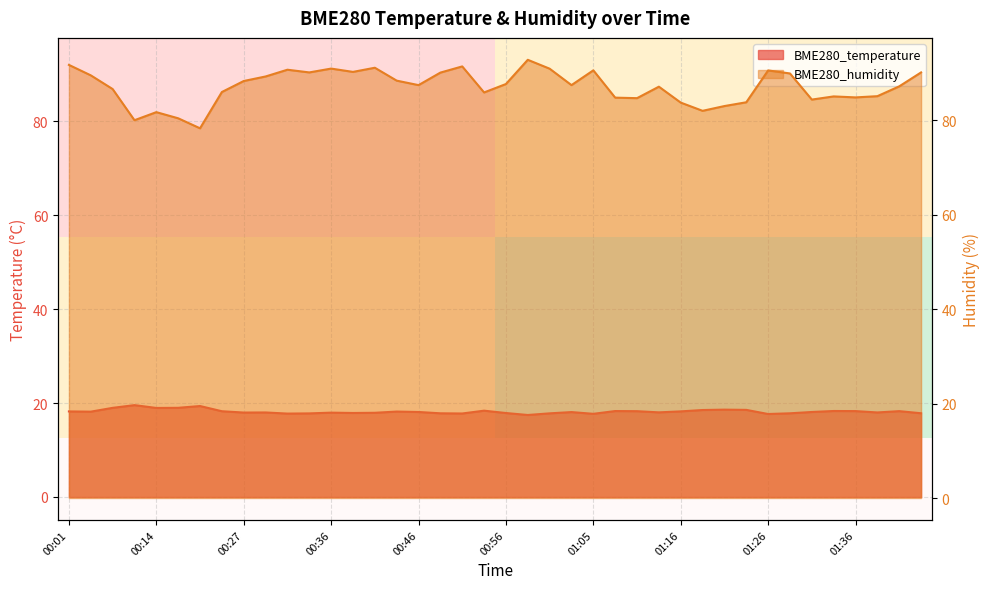

Reading right to left, what are all the values shown in this chart?

BME280_temperature: 01:44=17.8	01:41=18.3	01:38=18.0	01:36=18.3	01:34=18.3	01:31=18.1	01:29=17.8	01:26=17.7	01:24=18.6	01:21=18.6	01:18=18.5	01:16=18.2	01:13=18.0	01:11=18.3	01:08=18.3	01:05=17.7	01:03=18.1	01:01=17.8	00:58=17.5	00:56=17.9	00:53=18.4	00:51=17.8	00:48=17.8	00:46=18.1	00:44=18.2	00:41=17.9	00:39=17.9	00:36=18.0	00:34=17.8	00:31=17.8	00:29=18.0	00:27=18.0	00:24=18.3	00:22=19.4	00:17=19.0	00:14=19.0	00:09=19.6	00:06=19.0	00:04=18.2	00:01=18.2
BME280_humidity: 01:44=90.1	01:41=87.1	01:38=85.1	01:36=84.8	01:34=85.0	01:31=84.3	01:29=89.9	01:26=90.5	01:24=83.8	01:21=83.0	01:18=82.0	01:16=83.7	01:13=87.1	01:11=84.6	01:08=84.8	01:05=90.5	01:03=87.4	01:01=90.9	00:58=92.8	00:56=87.6	00:53=85.8	00:51=91.4	00:48=90.0	00:46=87.4	00:44=88.3	00:41=91.1	00:39=90.2	00:36=90.9	00:34=90.1	00:31=90.7	00:29=89.2	00:27=88.3	00:24=85.9	00:22=78.3	00:17=80.4	00:14=81.7	00:09=80.0	00:06=86.6	00:04=89.5	00:01=91.7